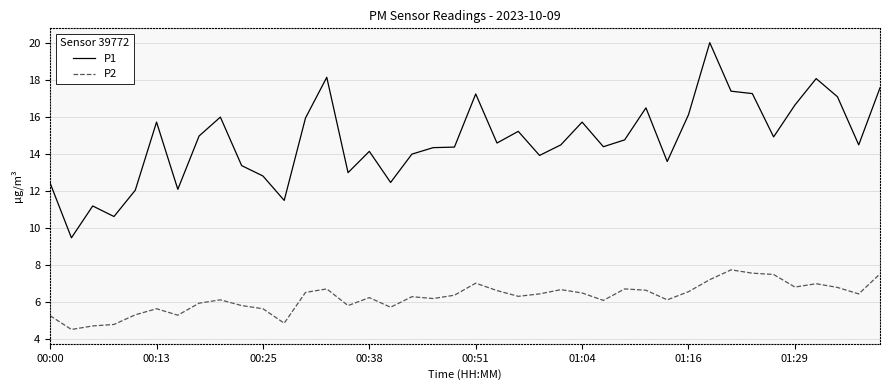

Which series has the largest total across all categories?

P1